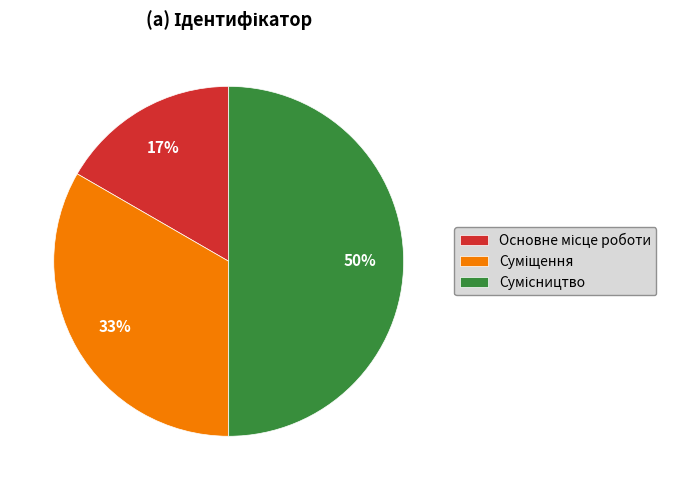

To the nearest percent, what is the average slice percentage?

33%